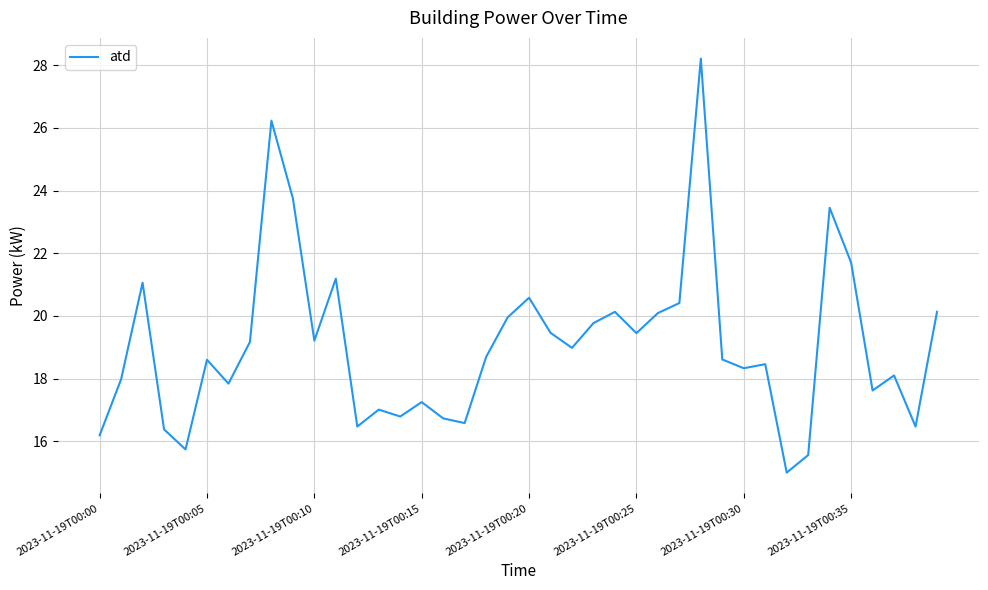

What is the difference between the maximum and minimum values?

13.2